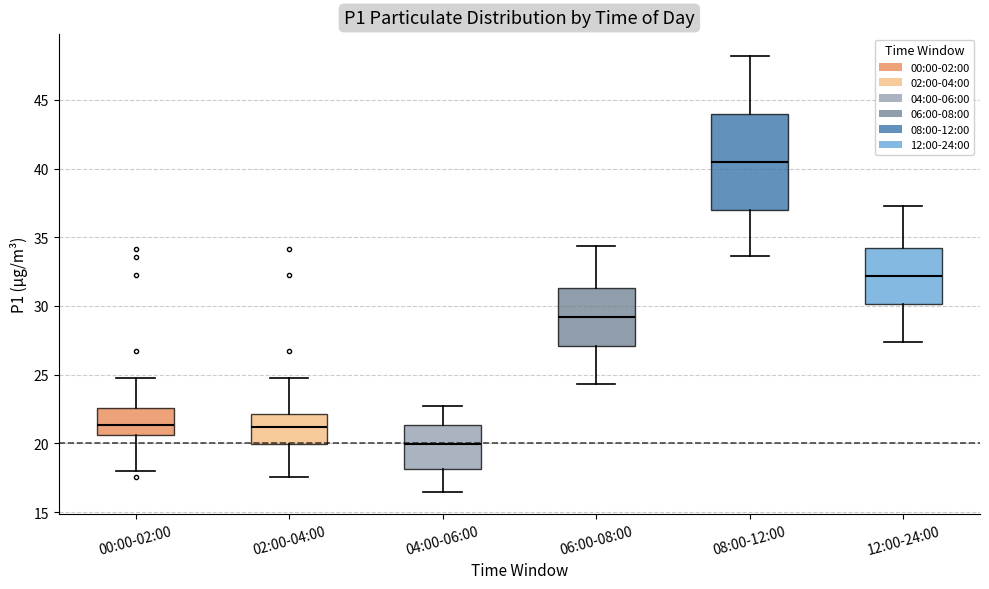

Which box has the highest median line?

08:00-12:00